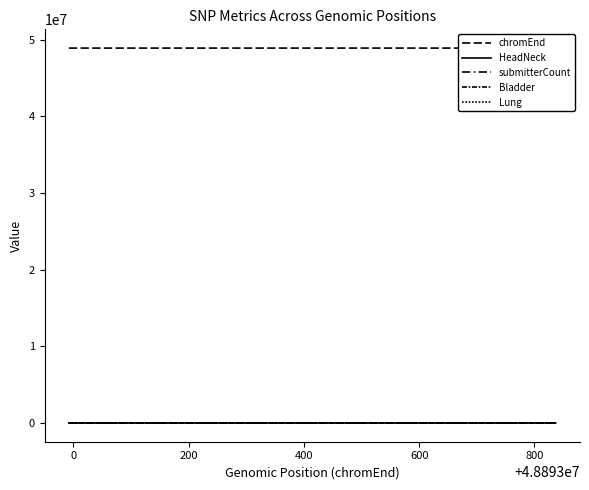

What is the difference between the second highest and second lowest values in the Lung series?

1